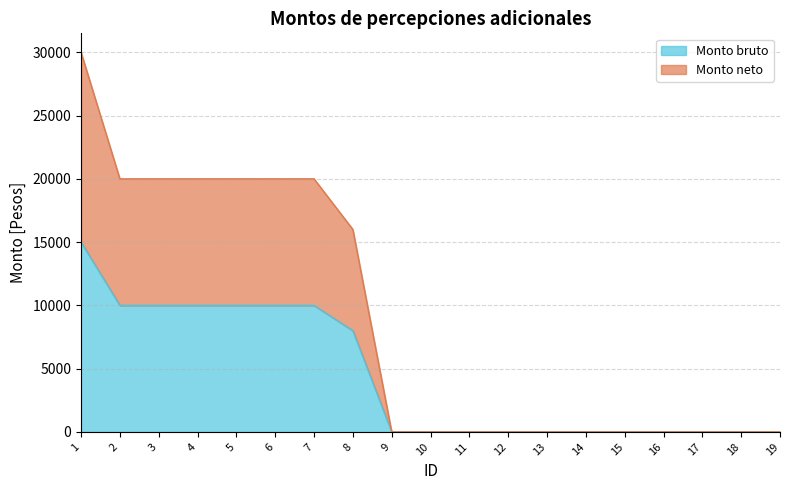

True or false: Monto bruto and Monto neto cross at least once.

False